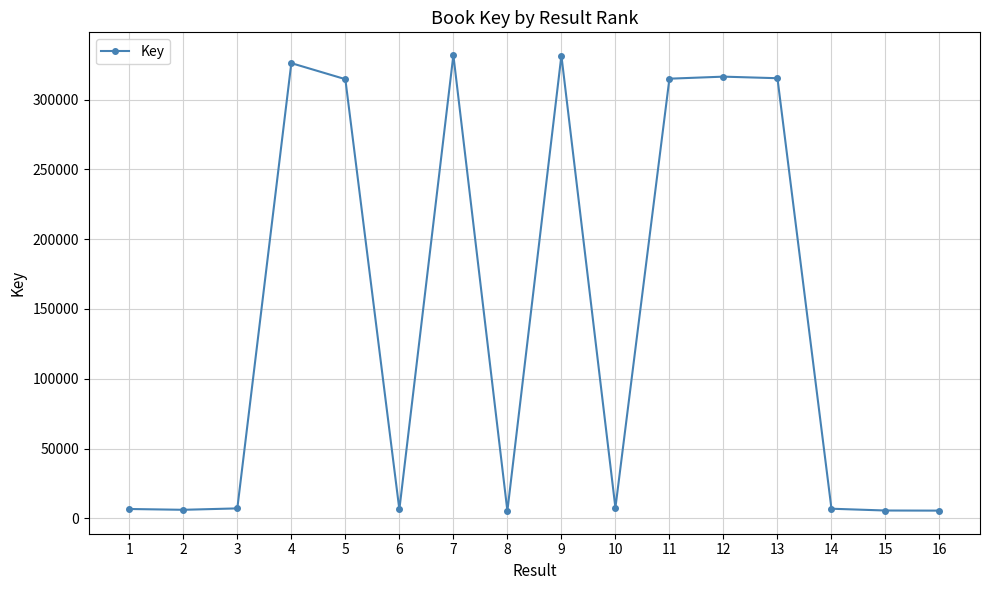

The chart shows a value of 79254 at 5. True or false?

False